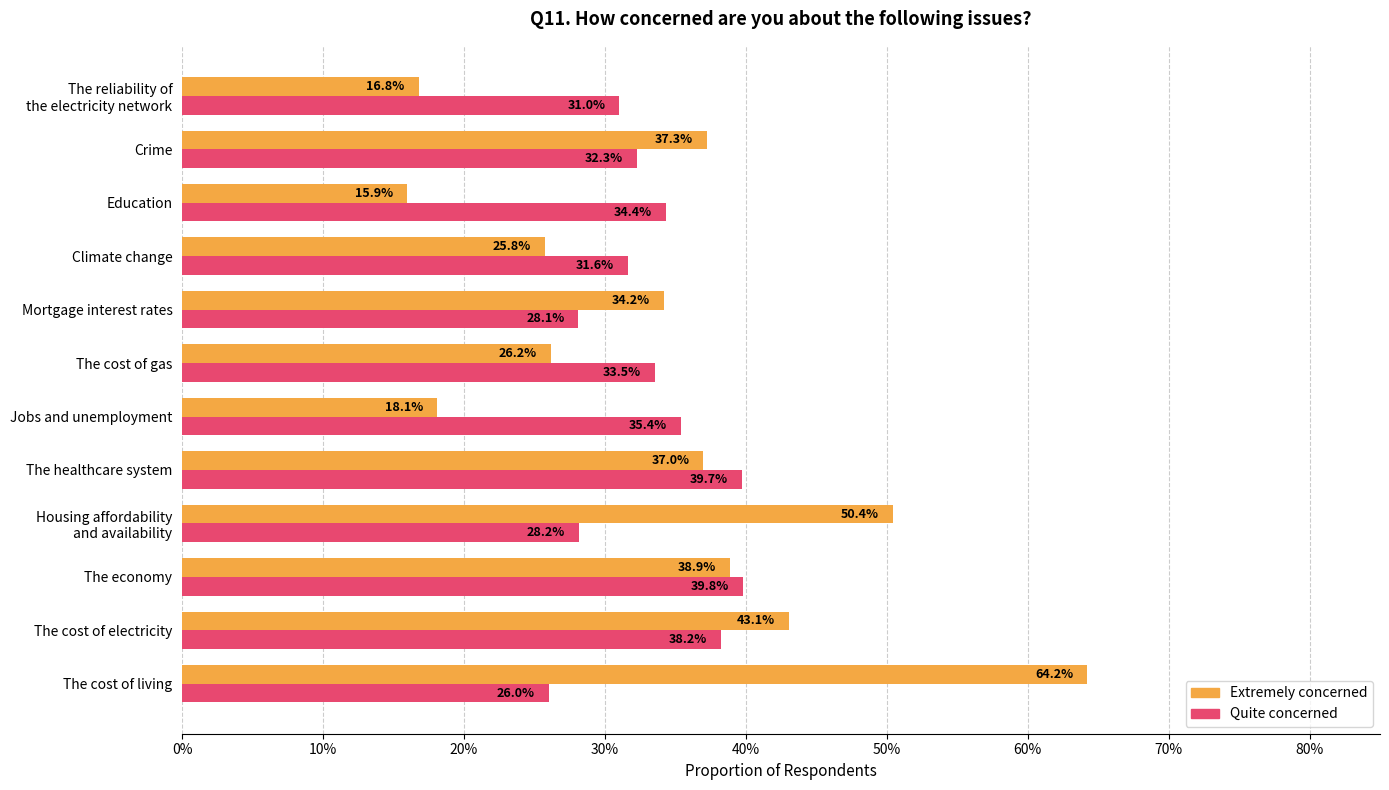

What are all the series names shown in the legend?

Extremely concerned, Quite concerned